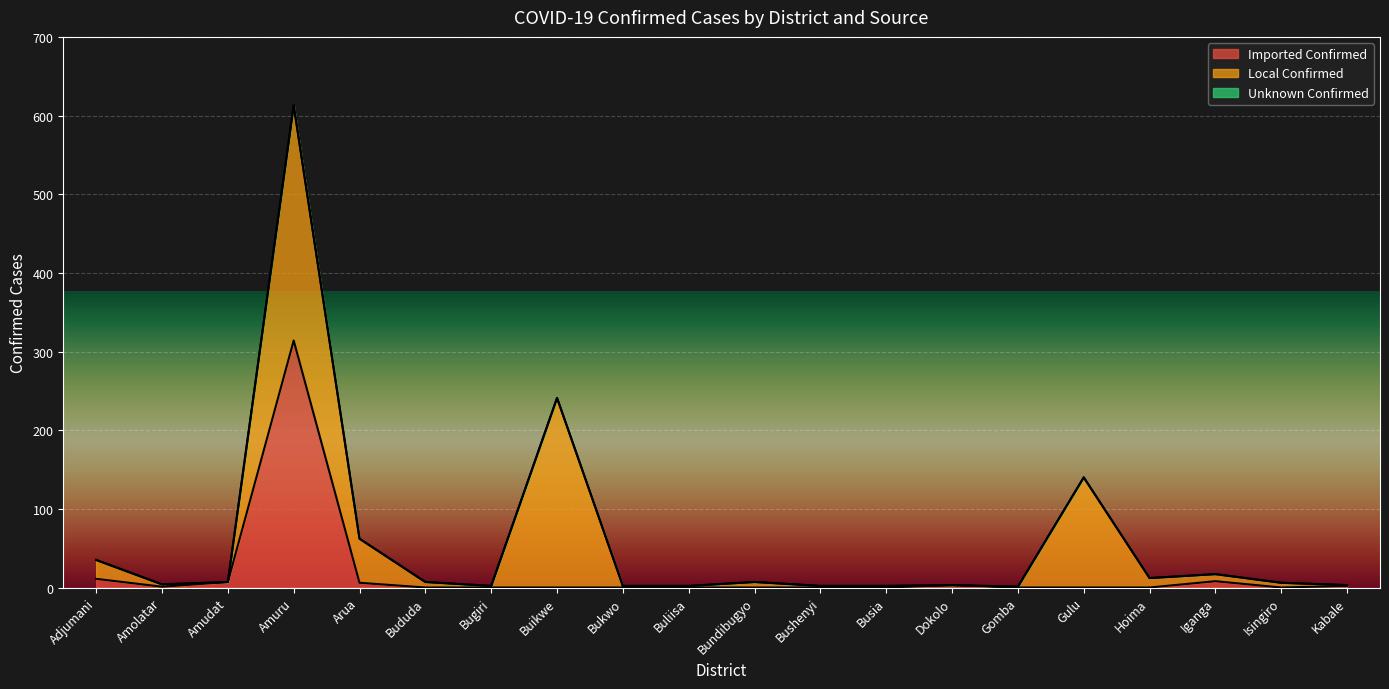

Does the chart display data point markers on the line(s)?

No